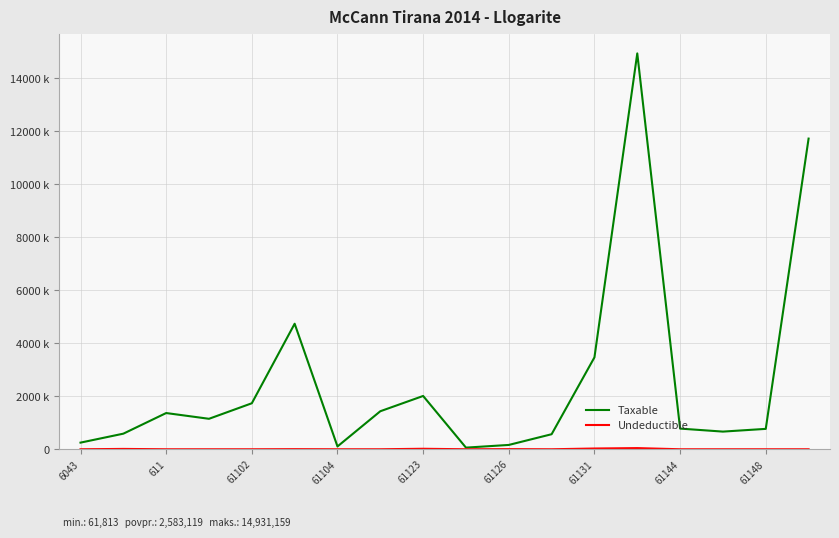

Is this an area chart (filled region under the line)?

No